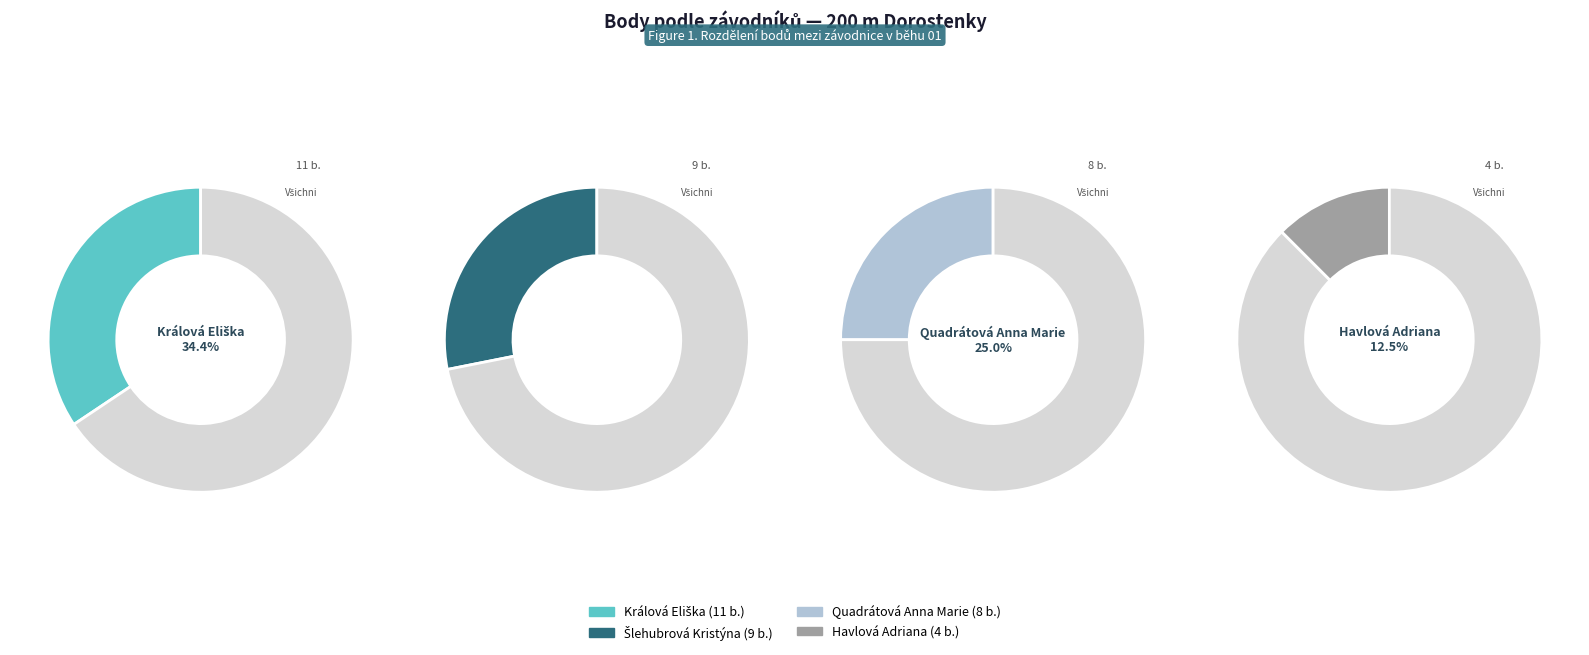

To the nearest percent, what portion does Šlehubrová Kristýna represent?

28%